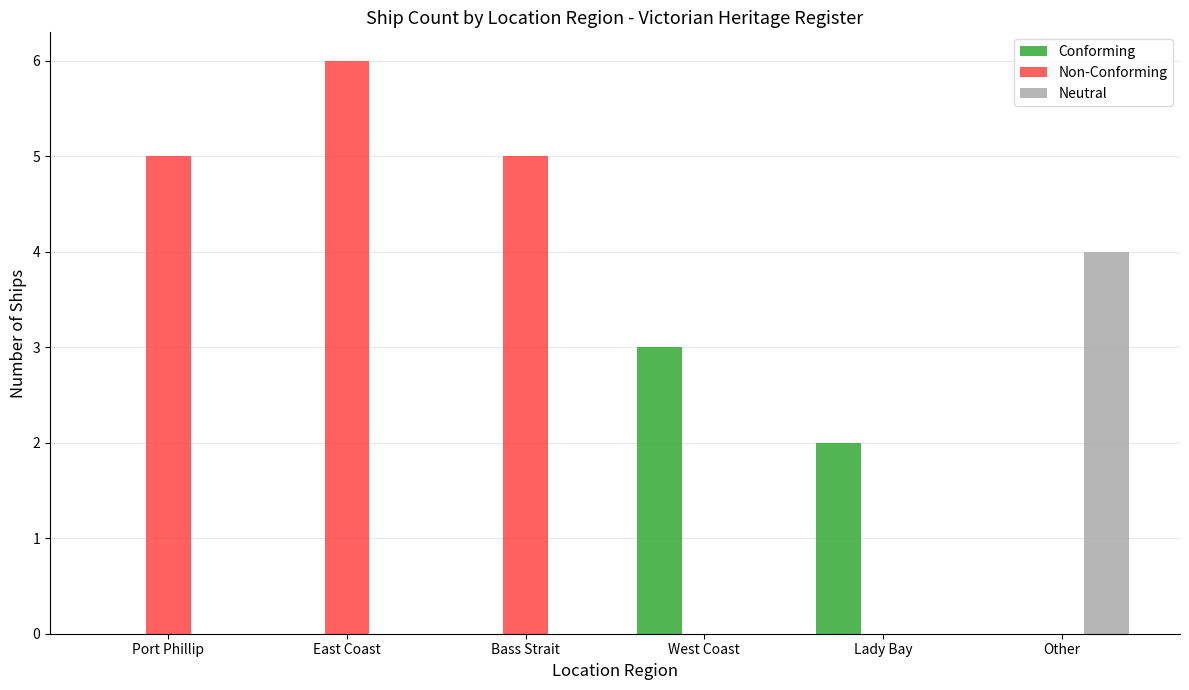

Is the value of Conforming at West Coast greater than the value of Neutral at West Coast?

Yes